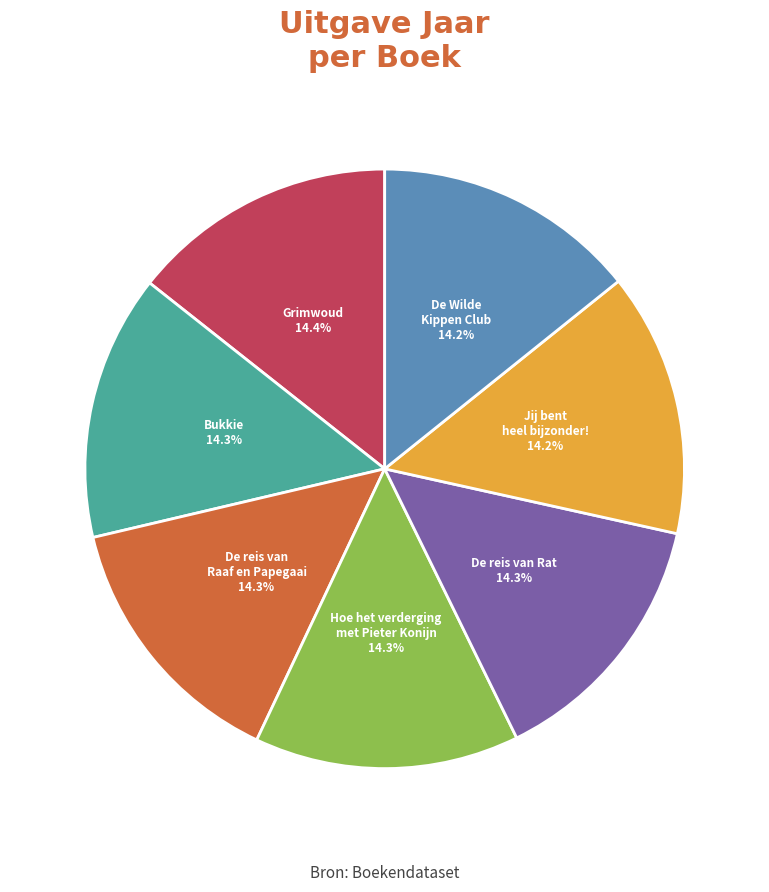

Do Hoe het verderging met Pieter Konijn and Grimwoud together represent more than half of the pie?

No